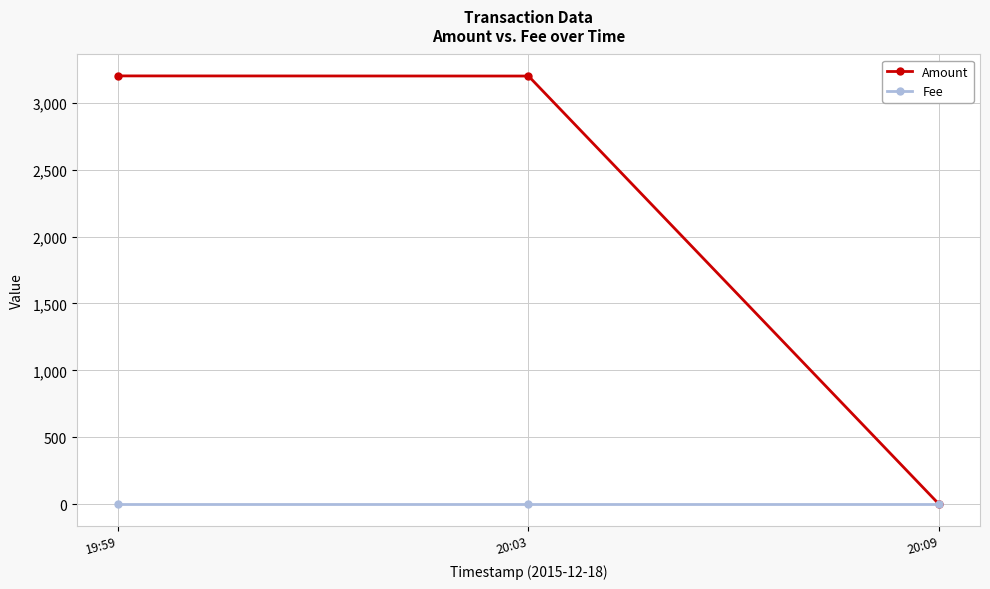

What is the sum of the Amount values at 20:09 and 19:59?

3201